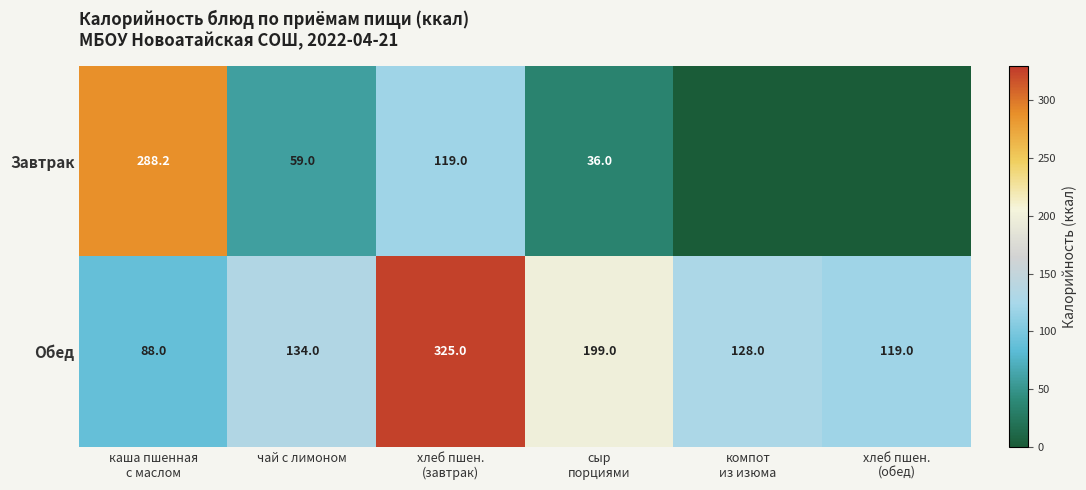

What is the average value of the Обед series?

165.5